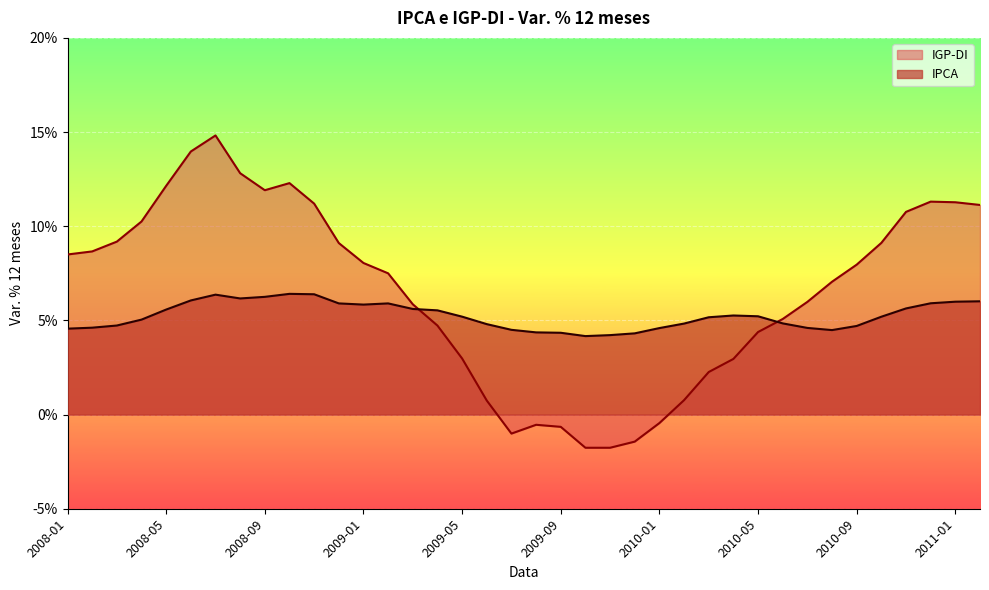

Which label corresponds to the largest value in the chart?

2008-07